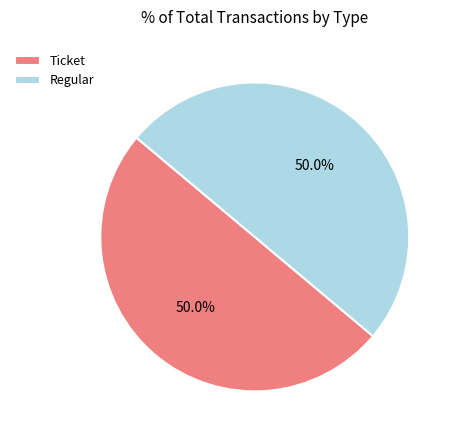

To the nearest percent, what is the average slice percentage?

50%